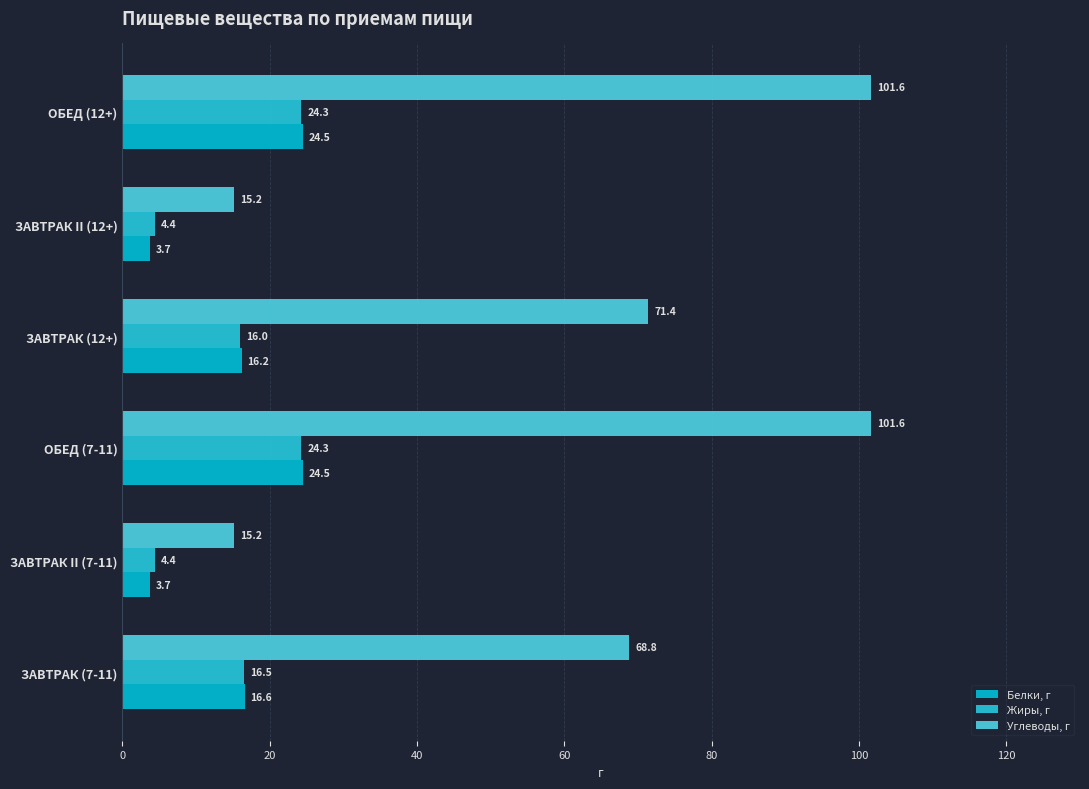

How many data points does each series have?

6